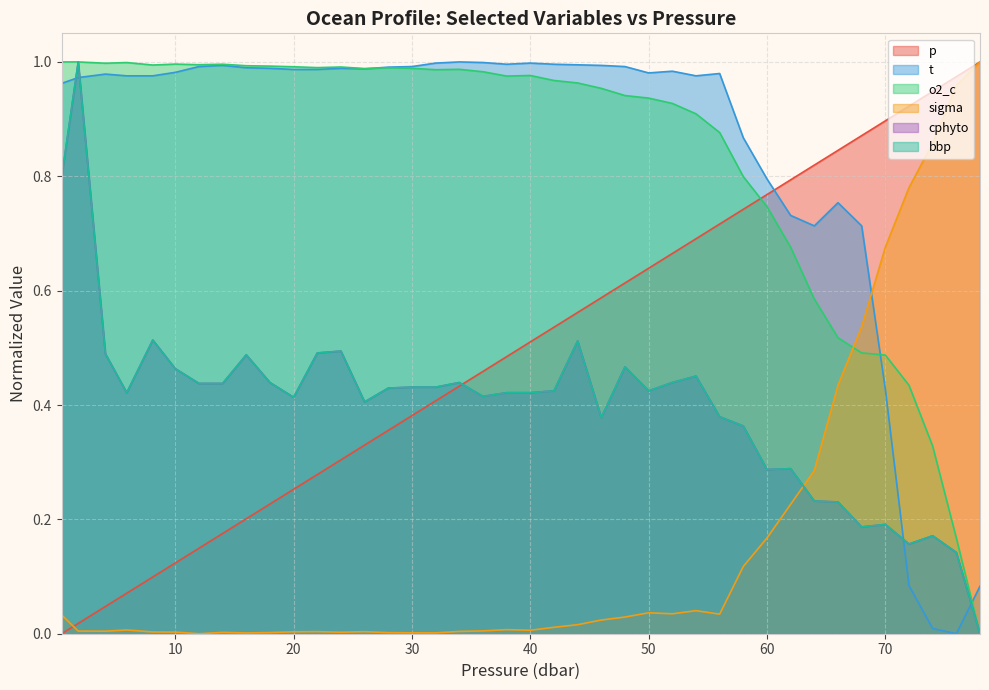

At which label does sigma reach its minimum?

12.0